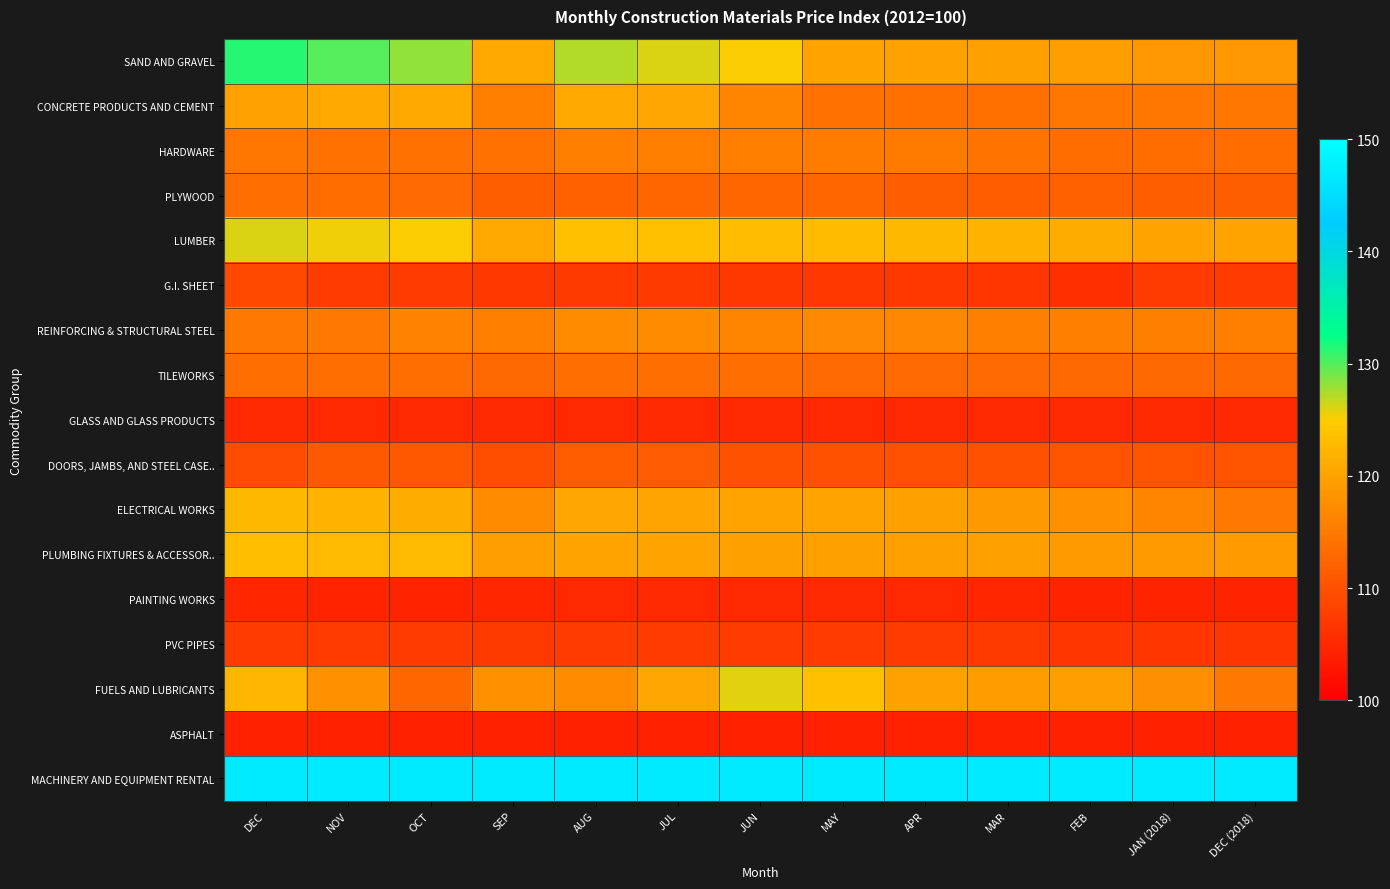

Which series has the largest total across all categories?

MACHINERY AND EQUIPMENT RENTAL